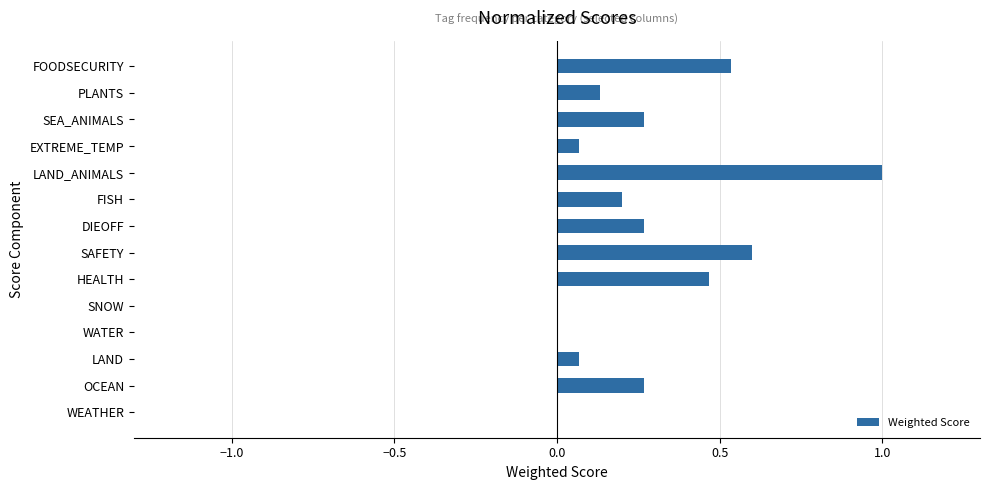

What is the approximate value at LAND_ANIMALS?

1.0